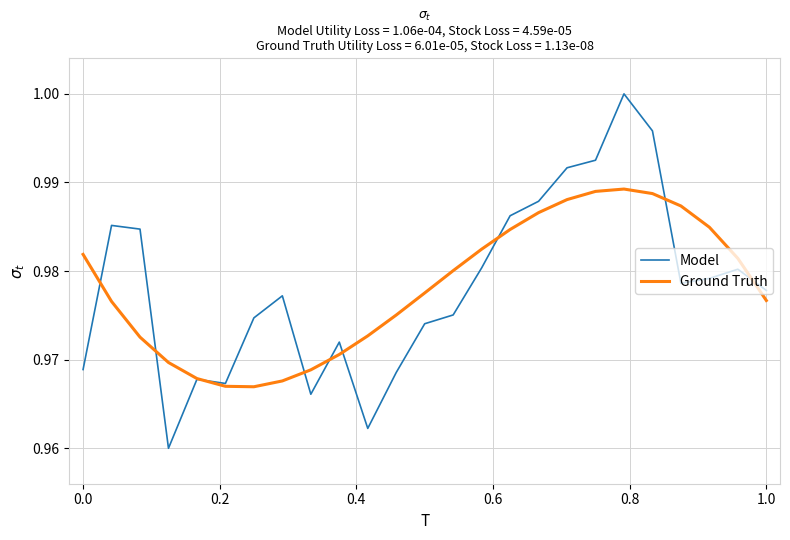

Rank the series by their maximum value, from highest to lowest.

Model, Ground Truth